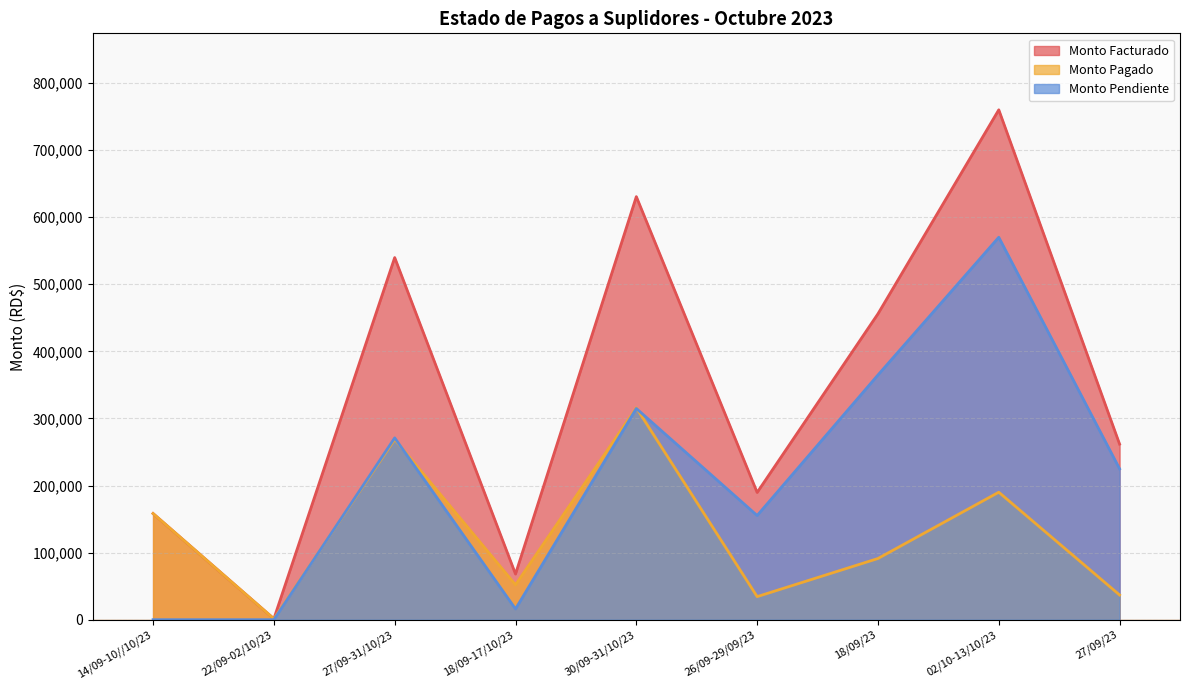

Reading right to left, transcribe all the data shown in this chart.

Monto Facturado: 261686.7	760000.0	455932.2	189634.7	630622.8	68040.2	539794.1	1384.0	158247.4
Monto Pagado: 36834.2	190000.0	91186.4	34368.6	315831.2	52017.2	268803.9	1384.0	158247.4
Monto Pendiente: 224852.5	570000.0	364745.8	155266.1	314791.6	16023.0	270990.2	0.0	0.0